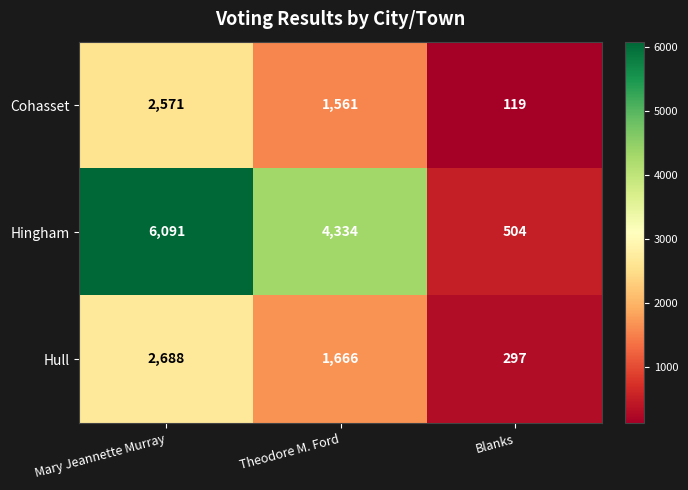

Count the number of data series in this chart.

3